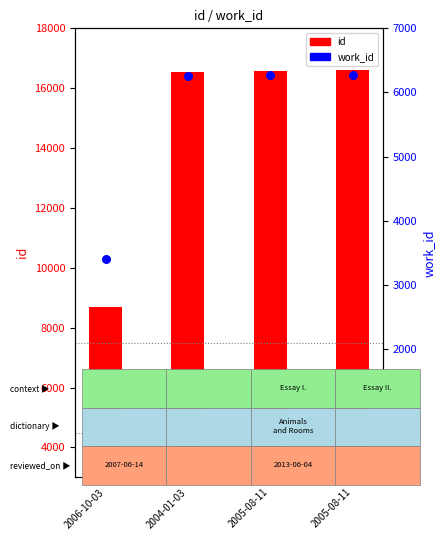

Which series has the largest total across all categories?

id